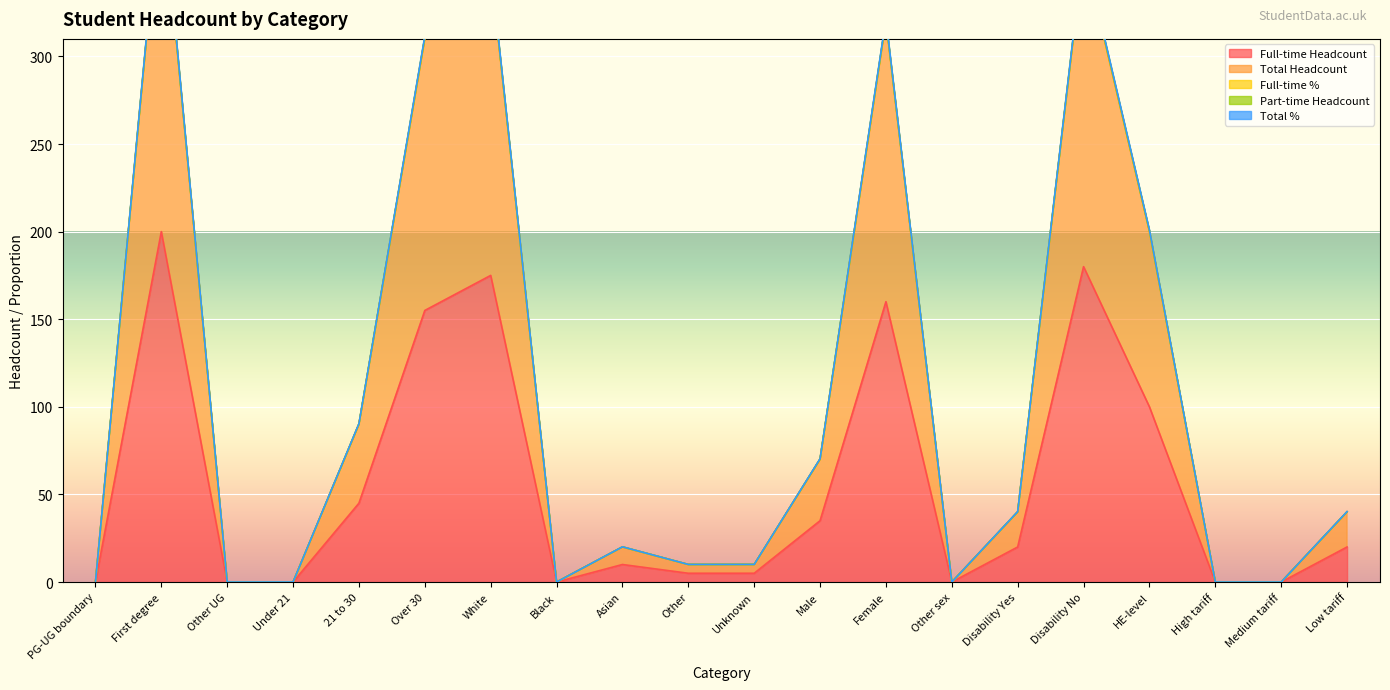

Reading left to right, list all the values displayed in this chart.

Full-time Headcount: PG-UG boundary=0.0	First degree=200.0	Other UG=0.0	Under 21=0.0	21 to 30=45.0	Over 30=155.0	White=175.0	Black=0.0	Asian=10.0	Other=5.0	Unknown=5.0	Male=35.0	Female=160.0	Other sex=0.0	Disability Yes=20.0	Disability No=180.0	HE-level=100.0	High tariff=0.0	Medium tariff=0.0	Low tariff=20.0
Total Headcount: PG-UG boundary=0.0	First degree=400.0	Other UG=0.0	Under 21=0.0	21 to 30=90.0	Over 30=310.0	White=350.0	Black=0.0	Asian=20.0	Other=10.0	Unknown=10.0	Male=70.0	Female=320.0	Other sex=0.0	Disability Yes=40.0	Disability No=360.0	HE-level=200.0	High tariff=0.0	Medium tariff=0.0	Low tariff=40.0
Full-time %: PG-UG boundary=0.0	First degree=402.0	Other UG=0.0	Under 21=0.0	21 to 30=90.4	Over 30=311.5	White=351.8	Black=0.0	Asian=20.1	Other=10.1	Unknown=10.1	Male=70.4	Female=321.6	Other sex=0.0	Disability Yes=40.2	Disability No=361.8	HE-level=201.0	High tariff=0.0	Medium tariff=0.0	Low tariff=40.2
Total %: PG-UG boundary=0.0	First degree=401.0	Other UG=0.0	Under 21=0.0	21 to 30=90.2	Over 30=310.8	White=350.9	Black=0.0	Asian=20.1	Other=10.0	Unknown=10.0	Male=70.2	Female=320.8	Other sex=0.0	Disability Yes=40.1	Disability No=360.9	HE-level=200.5	High tariff=0.0	Medium tariff=0.0	Low tariff=40.1